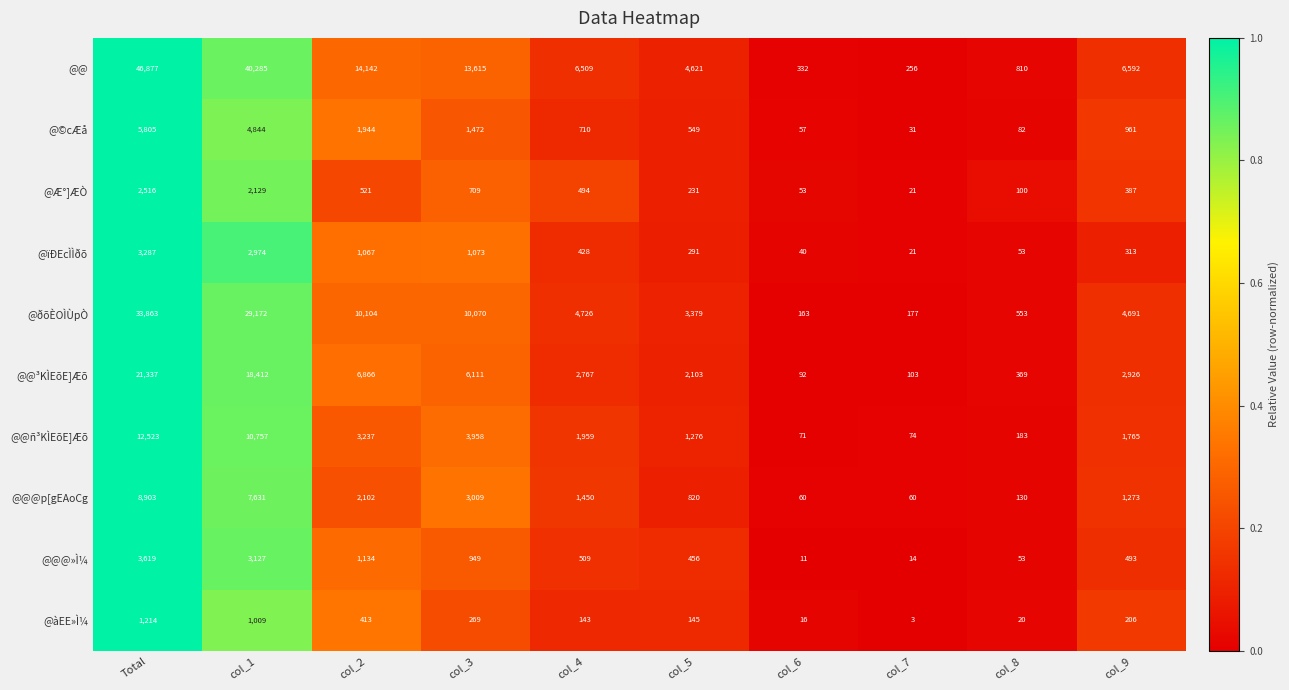

What is the difference between the @@@p[gEAoCg values at col_2 and col_4?

652